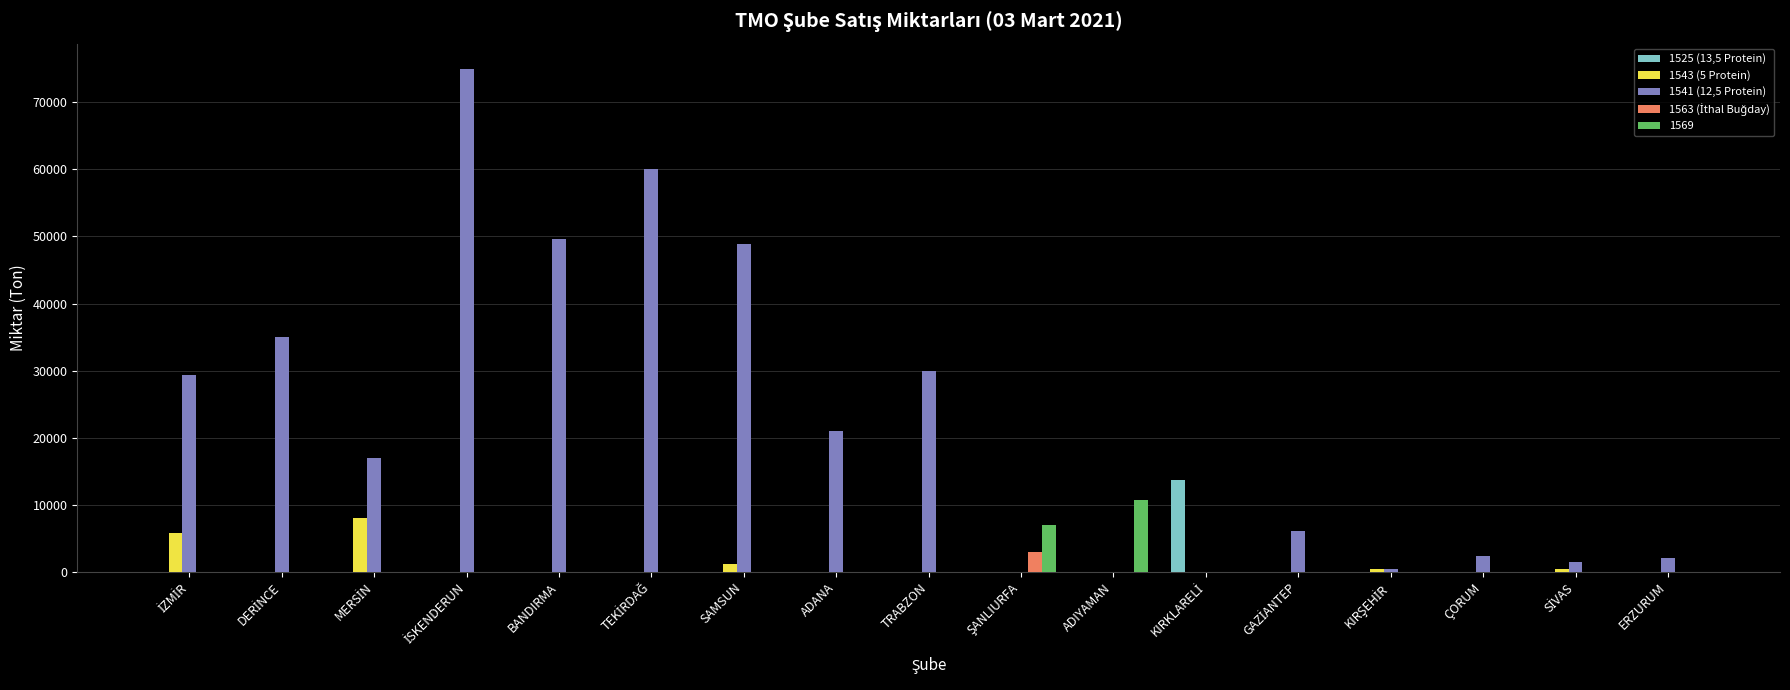

What is the total value across all series at ÇORUM?

2382